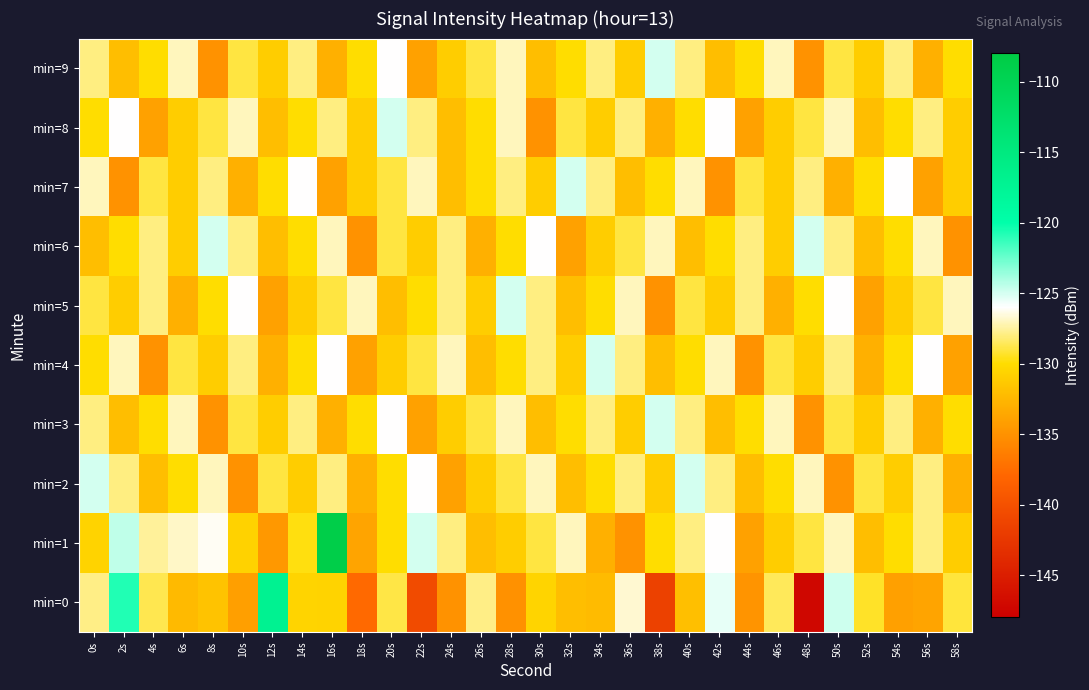

At which category is the sum across all series the highest?

16s